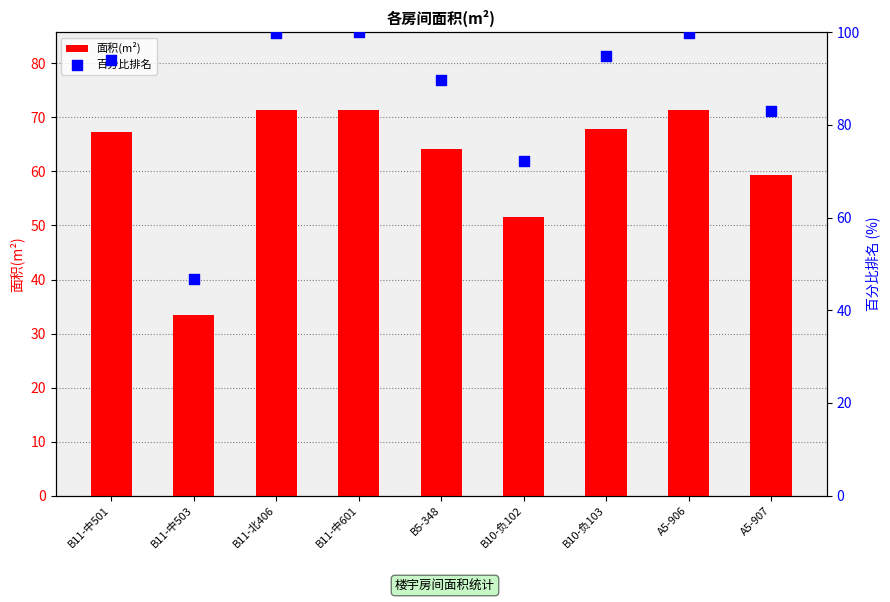

What are all the series names shown in the legend?

面积(m²), 百分比排名